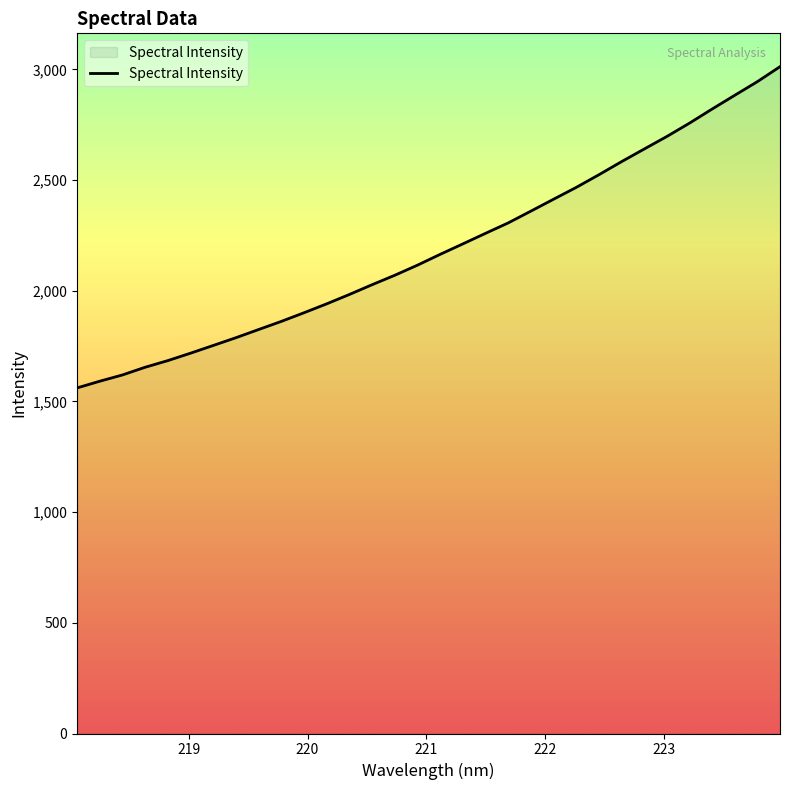

What is the average value?

2192.0